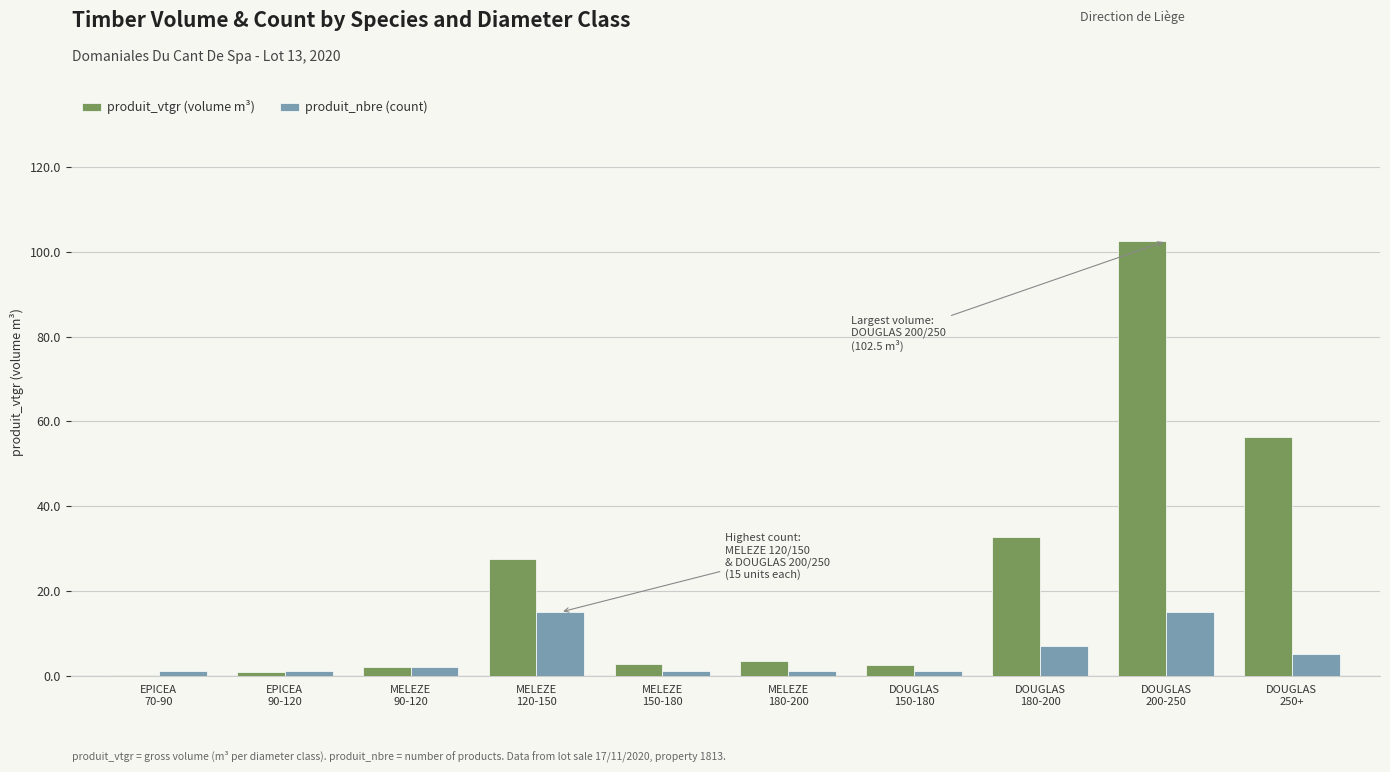

Which series has the largest total across all categories?

produit_vtgr (volume m³)